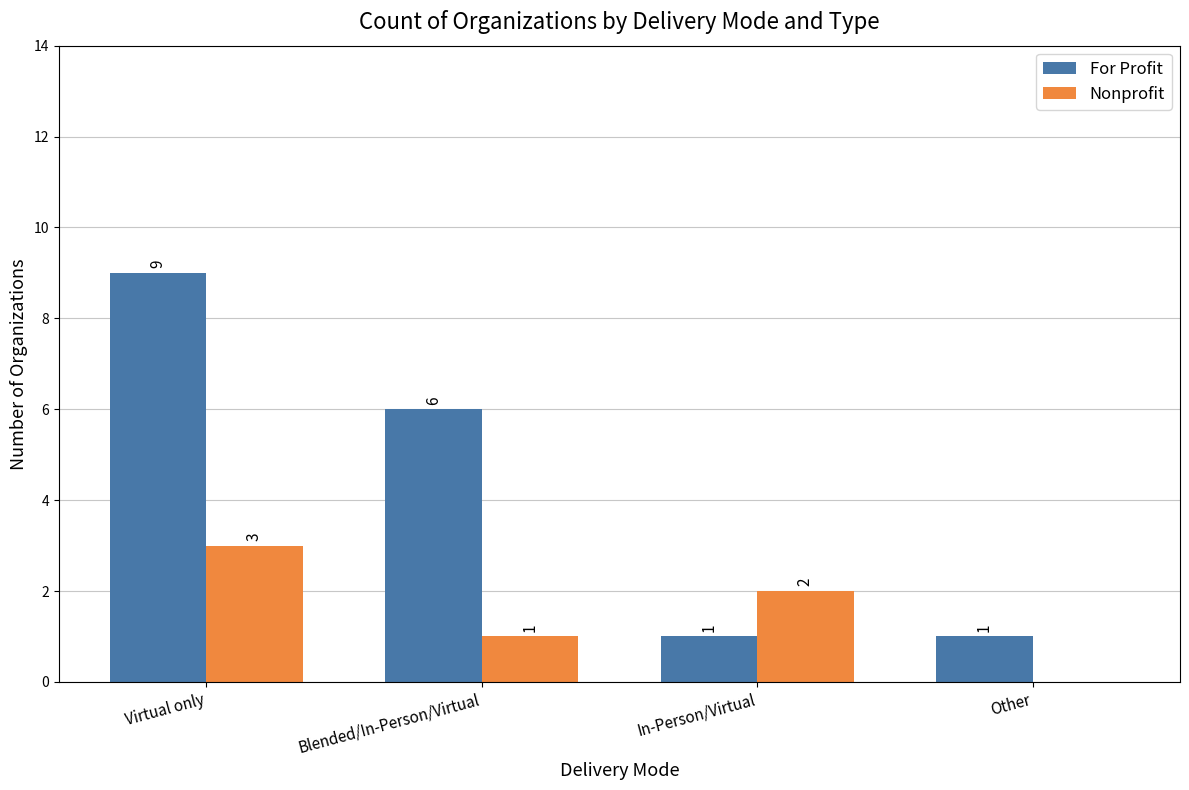

Reading left to right, list all the values displayed in this chart.

For Profit: Virtual only=9	Blended/In-Person/Virtual=6	In-Person/Virtual=1	Other=1
Nonprofit: Virtual only=3	Blended/In-Person/Virtual=1	In-Person/Virtual=2	Other=0